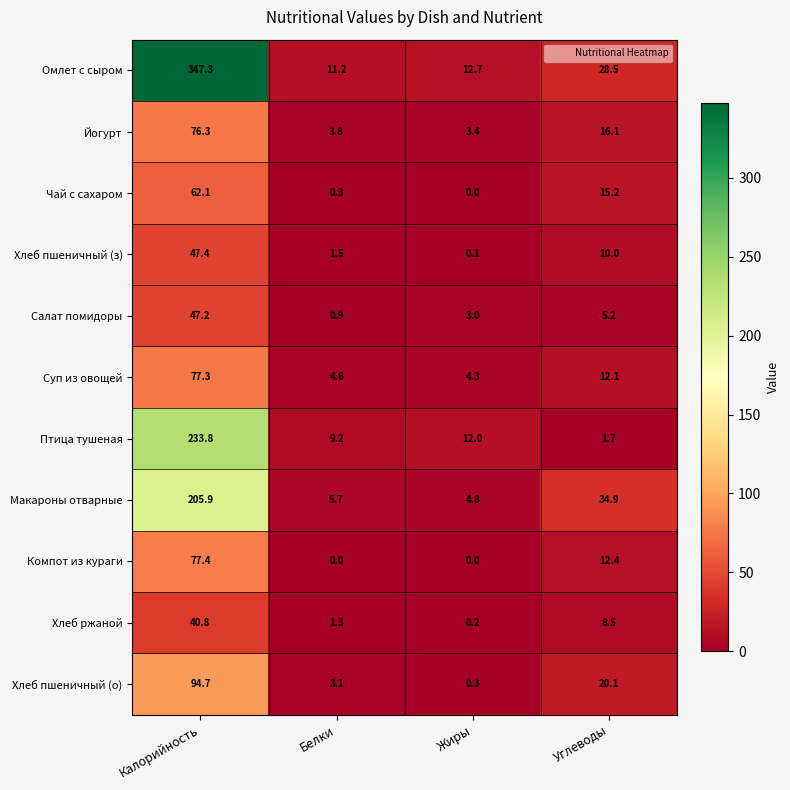

What is the sum of the Хлеб пшеничный (о) values at Жиры and Калорийность?

95.0